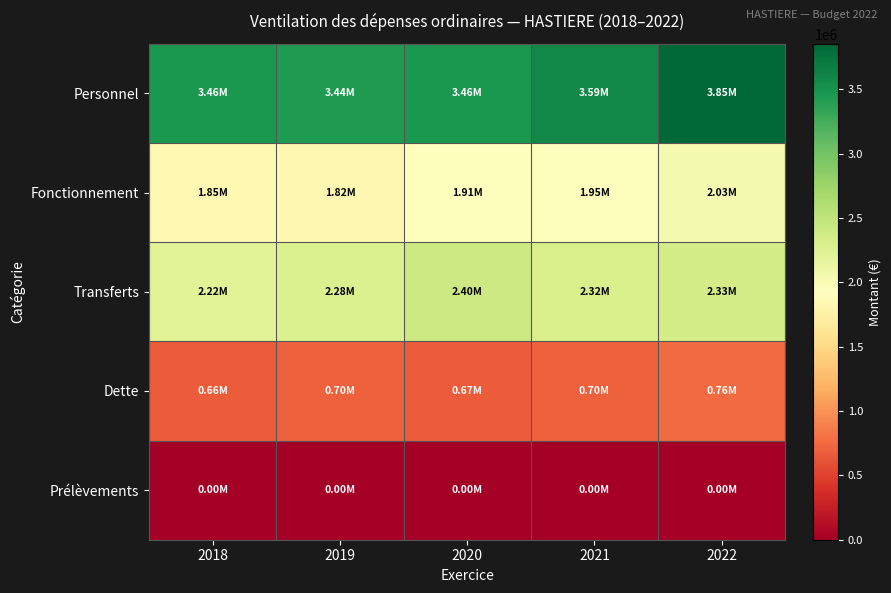

Reading left to right, list all the values displayed in this chart.

Personnel: 2018=3460790.0	2019=3435960.0	2020=3456761.0	2021=3589757.3	2022=3853000.0
Fonctionnement: 2018=1846165.0	2019=1823969.0	2020=1911689.0	2021=1949426.4	2022=2028889.4
Transferts: 2018=2220555.1	2019=2282164.6	2020=2404165.1	2021=2316102.4	2022=2334696.3
Dette: 2018=662870.1	2019=702115.4	2020=673847.5	2021=695369.4	2022=756320.7
Prélèvements: 2018=0.0	2019=0.0	2020=0.0	2021=0.0	2022=0.0